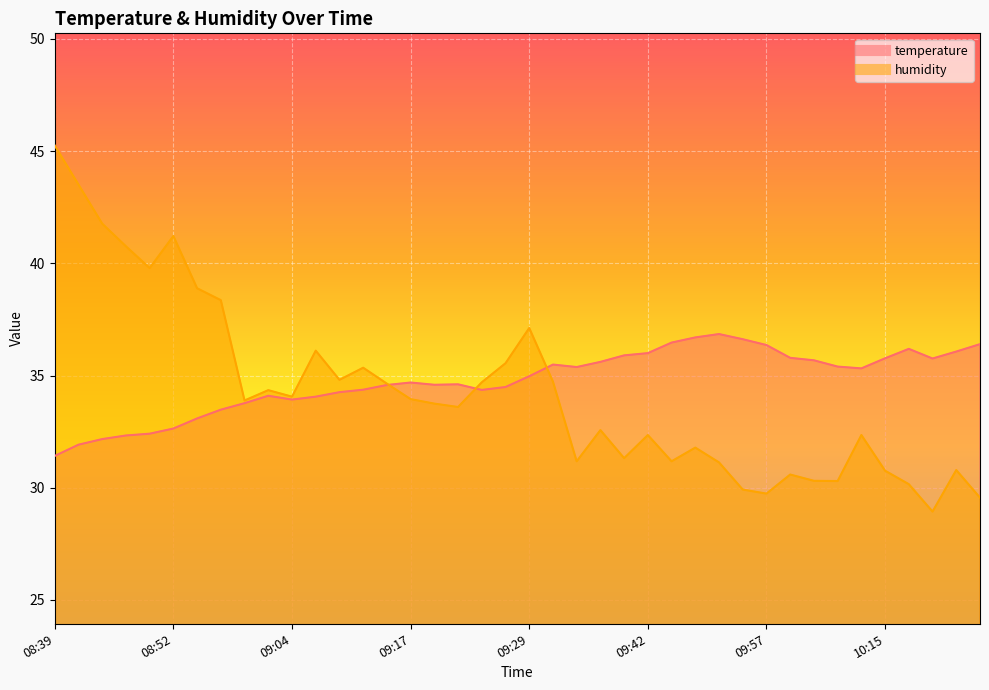

What is the label of the 2nd point from the right?

10:23